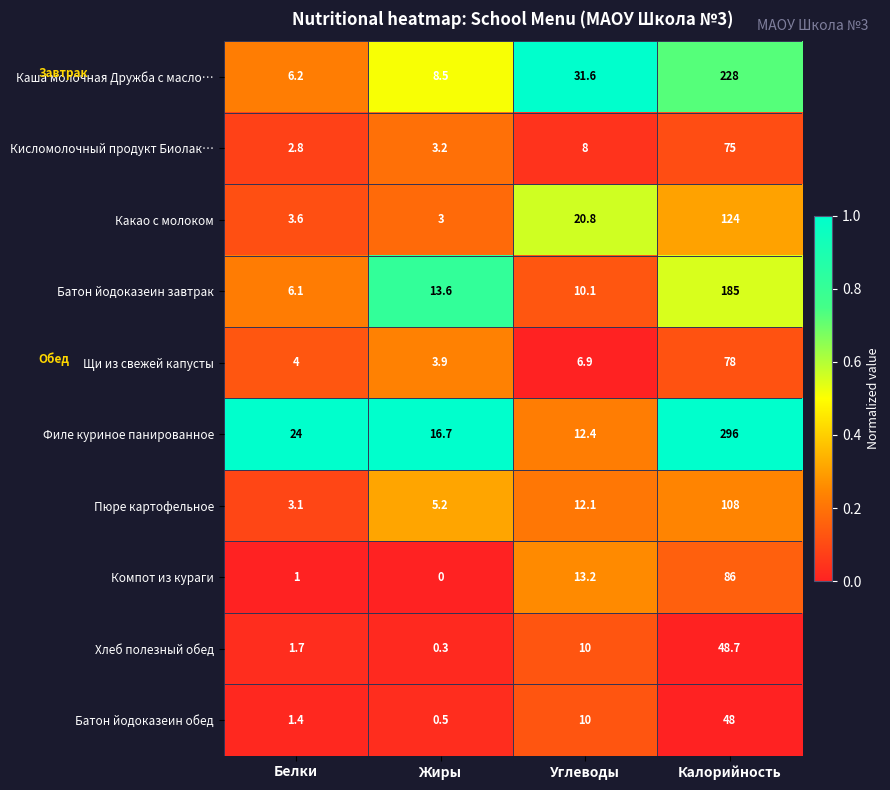

What is the difference between the Батон йодоказеин завтрак values at Жиры and Углеводы?

3.5